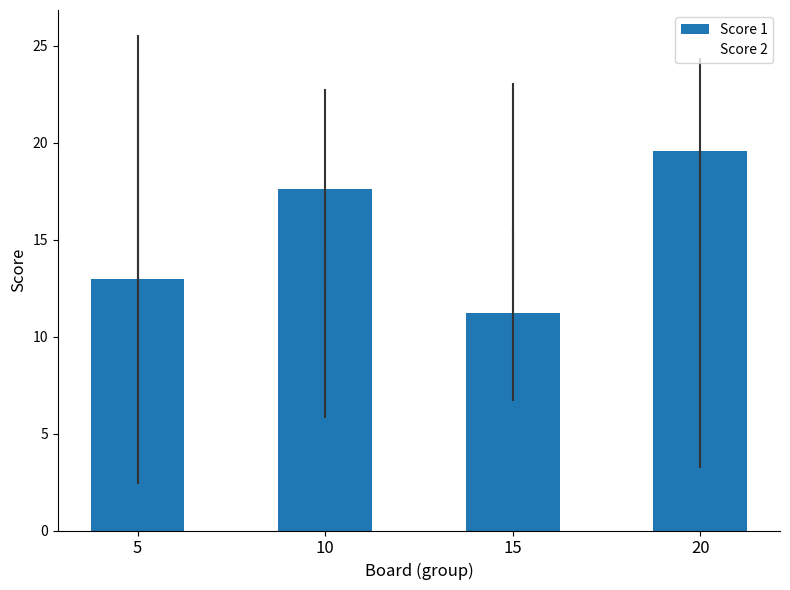

What is the value of the 3rd bar from the left?

11.2